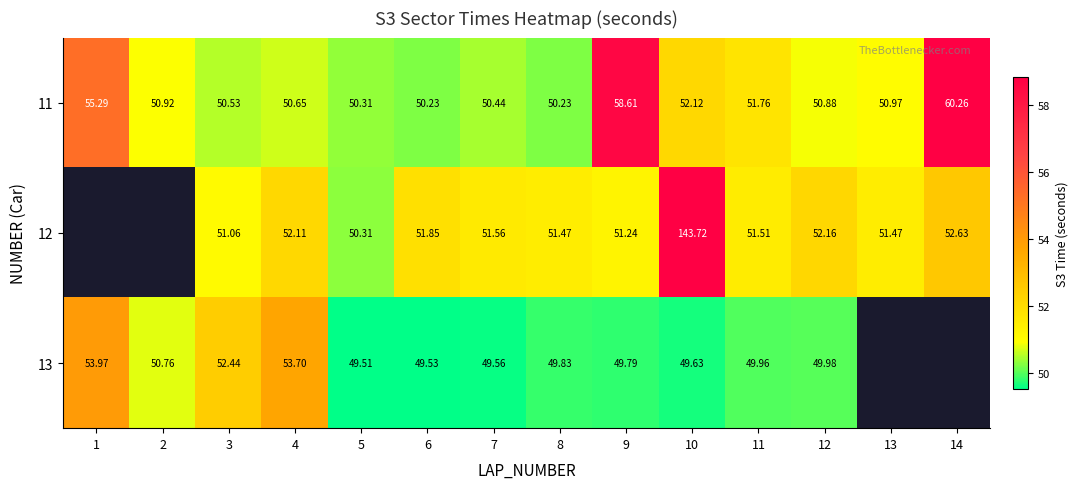

Is the value of 11 at 14 greater than the value of 12 at 12?

Yes